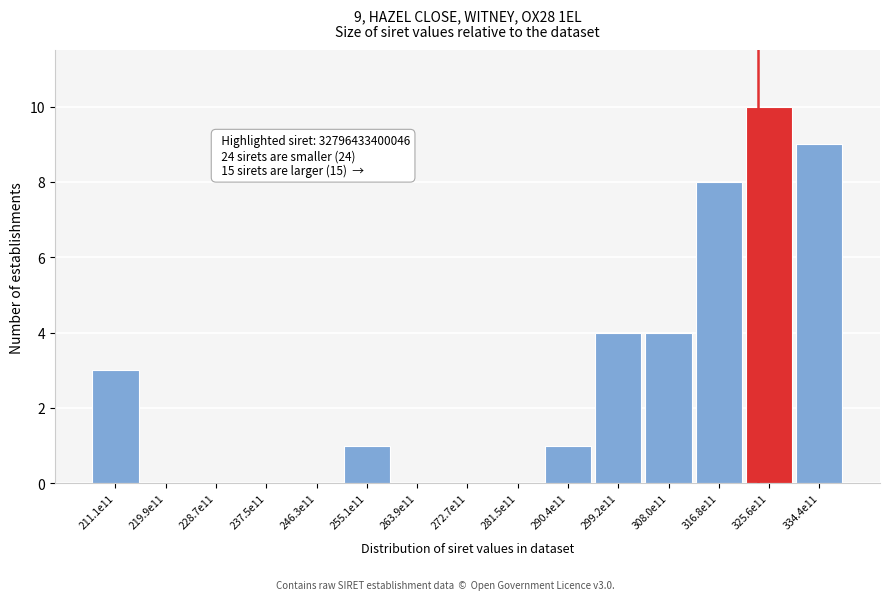

Reading left to right, extract all data points from this chart.

211.1e11=3	219.9e11=0	228.7e11=0	237.5e11=0	246.3e11=0	255.1e11=1	263.9e11=0	272.7e11=0	281.5e11=0	290.4e11=1	299.2e11=4	308.0e11=4	316.8e11=8	325.6e11=10	334.4e11=9